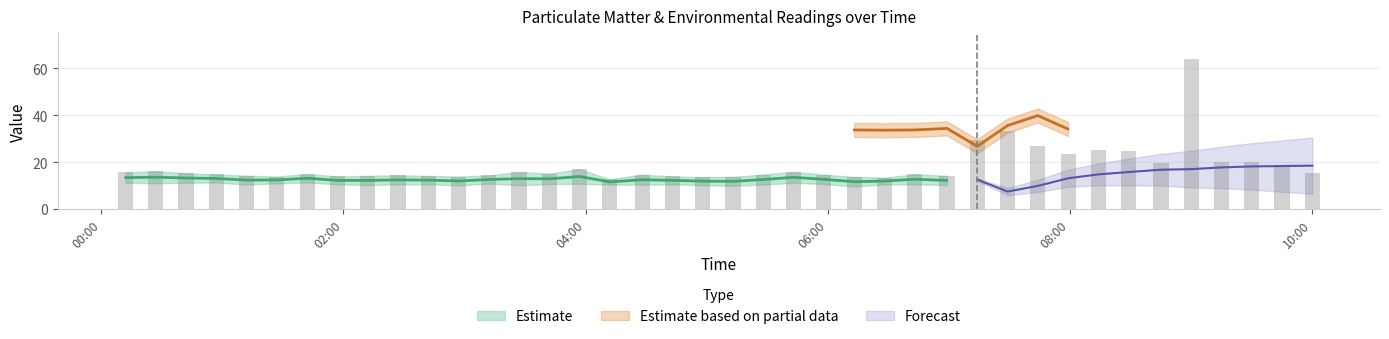

What position from the right is 01:57?

33